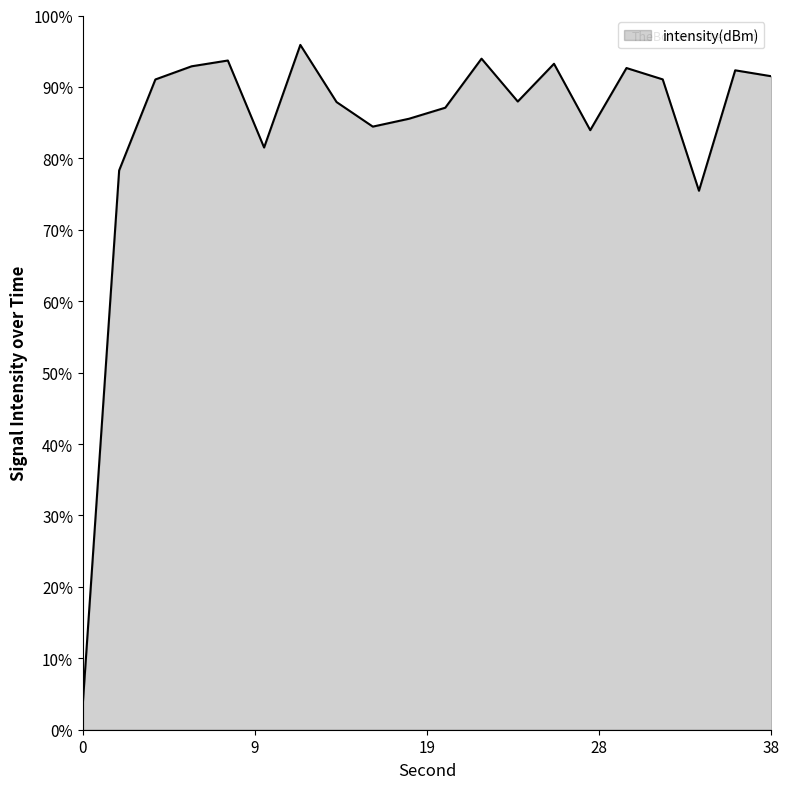

True or false: the data has more than 0 interior local peaks.

True